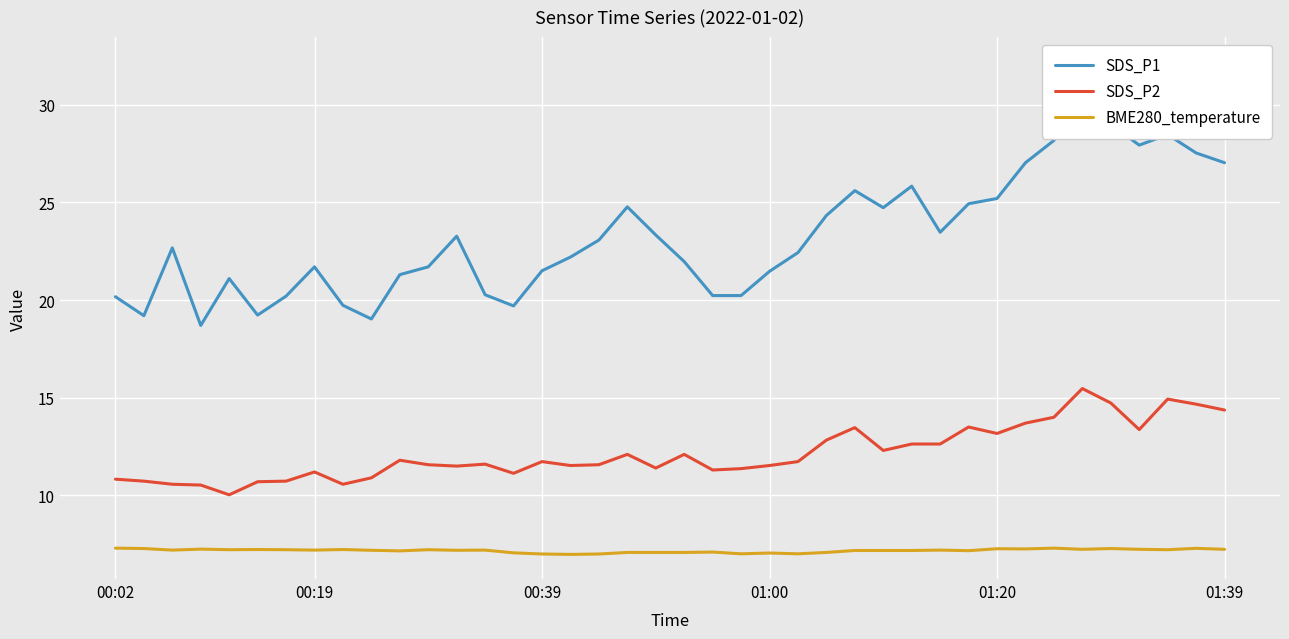

Is it true that BME280_temperature equals 7.0 at 22?

True